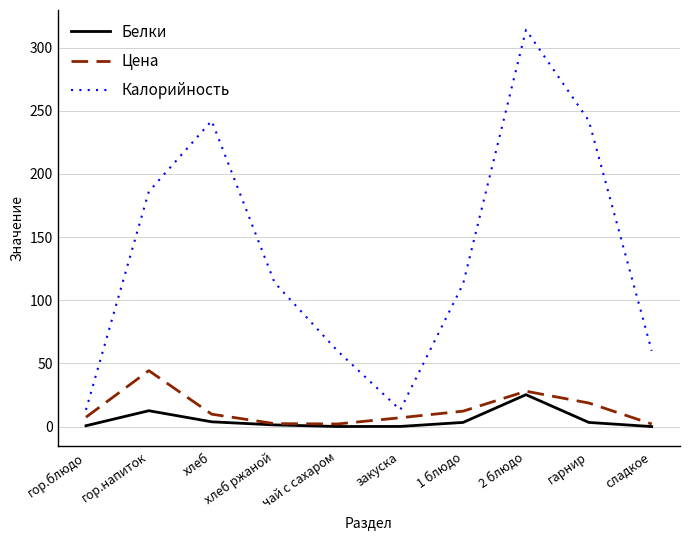

Where is the first local maximum for Калорийность?

хлеб